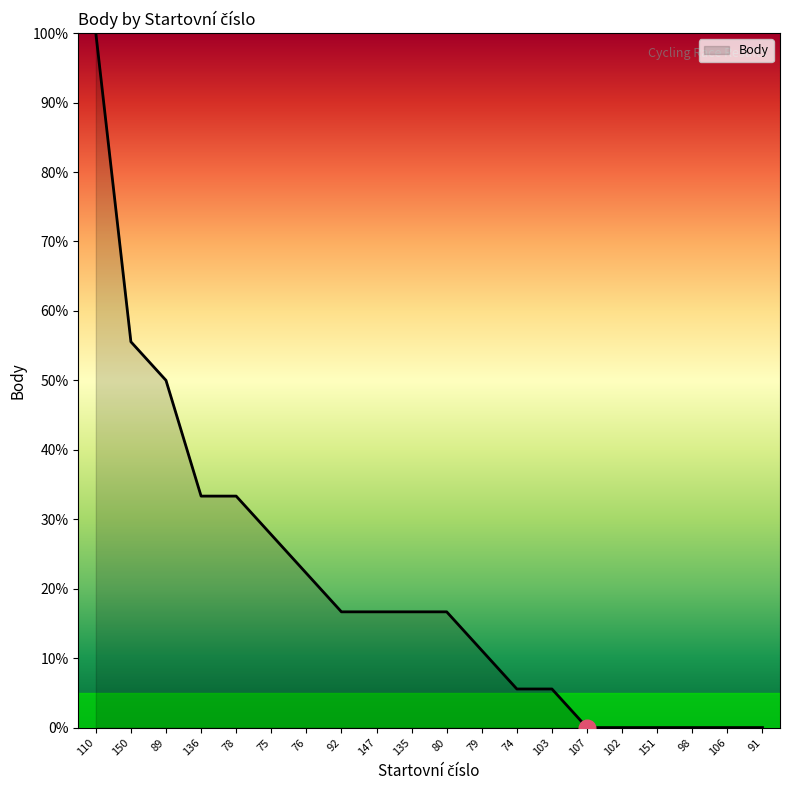

What is the difference between the maximum and second lowest values?

100.0